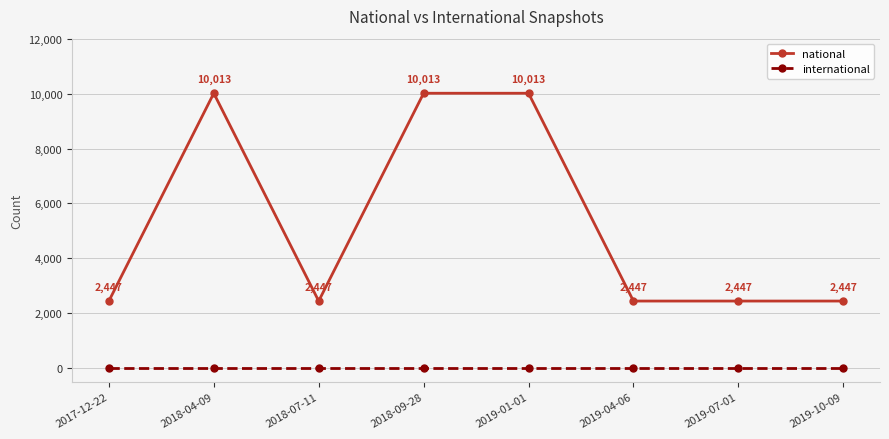

How many data points does each series have?

8